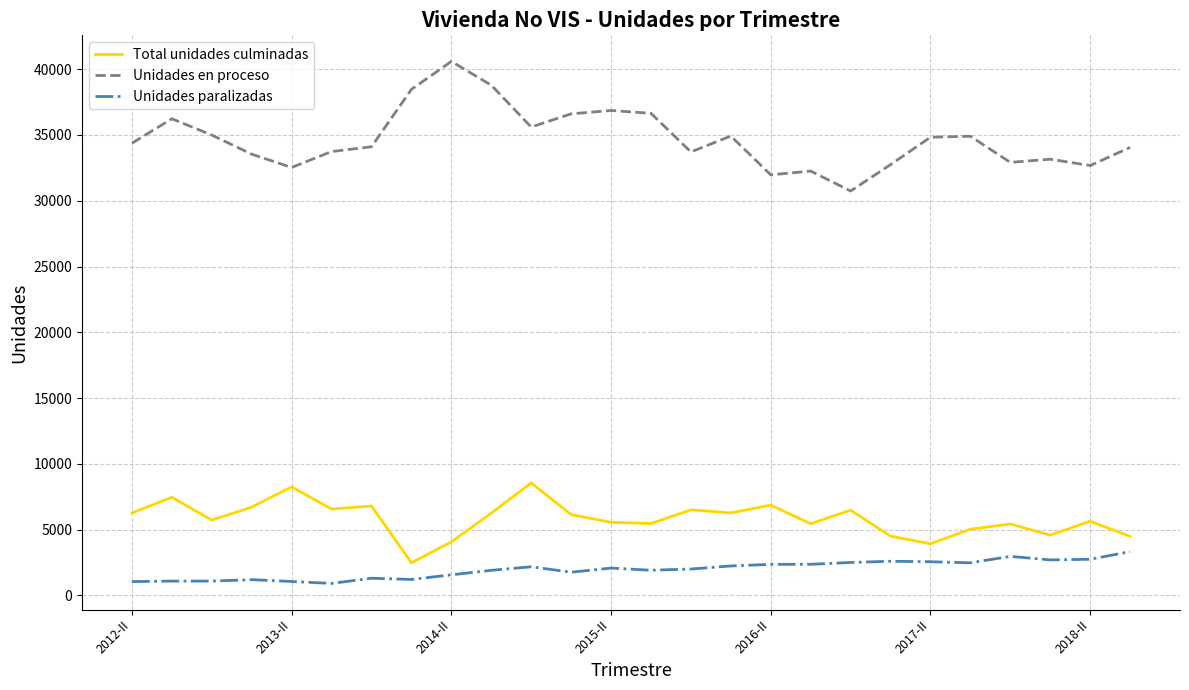

What is the difference between the maximum and minimum values in the Unidades en proceso series?

9852